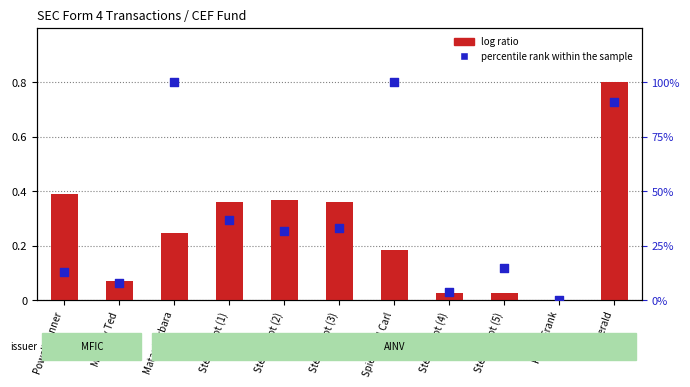

Which series has the widest spread of Y values?

percentile rank within the sample